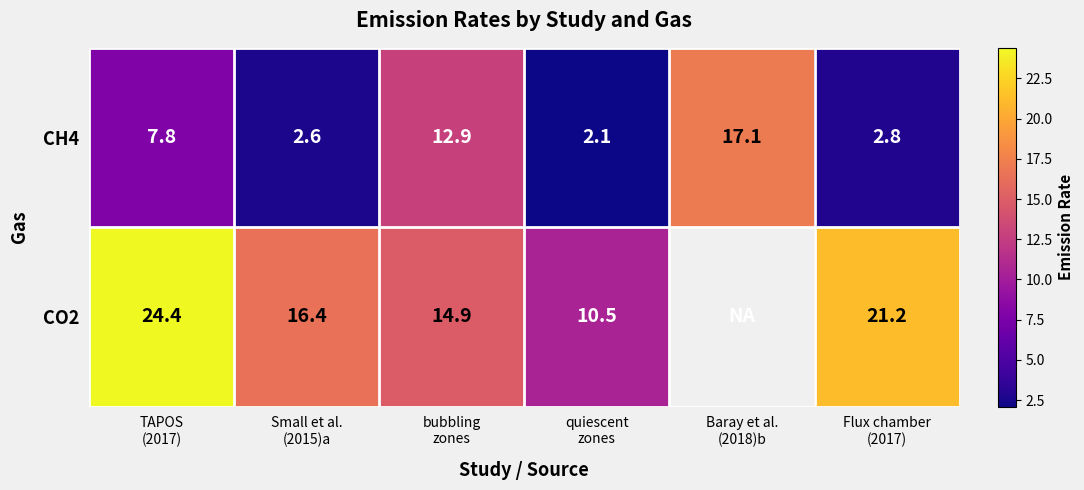

What is the sum of all CH4 values?

45.3